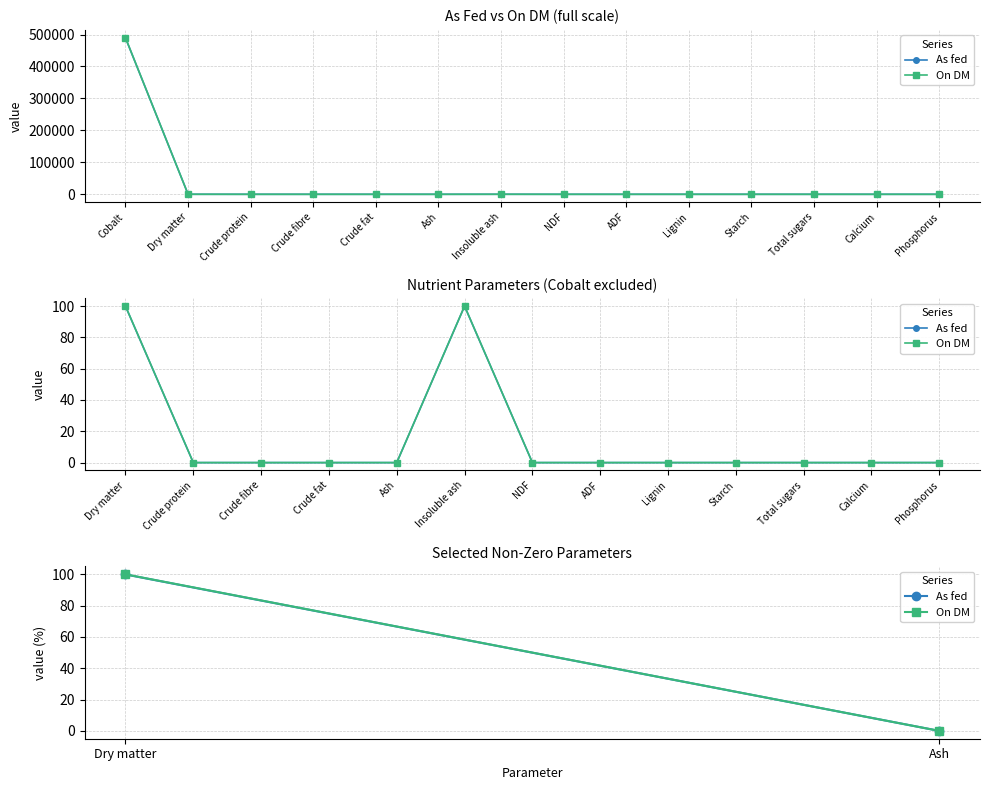

What is the label of the 1st point from the left?

Dry matter